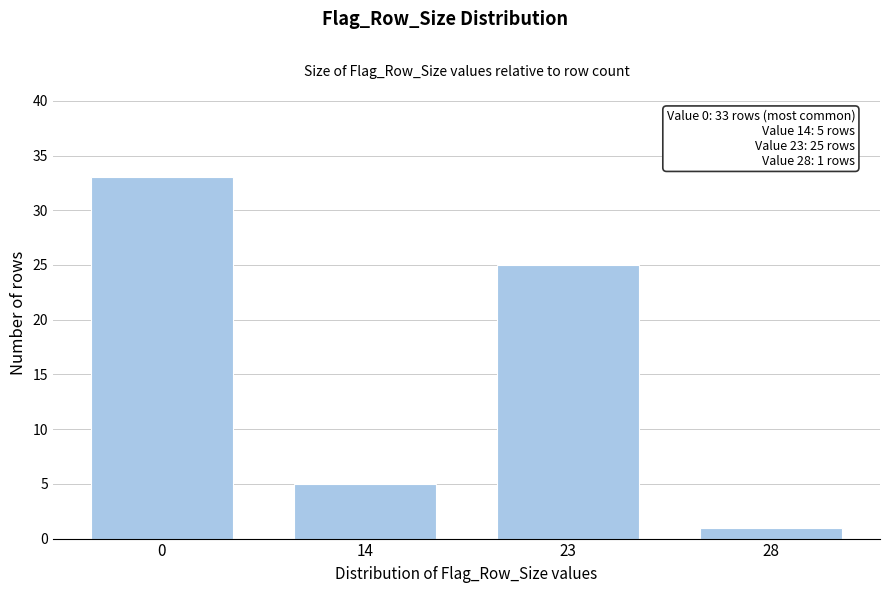

Reading left to right, what are all the values shown in this chart?

33	5	25	1